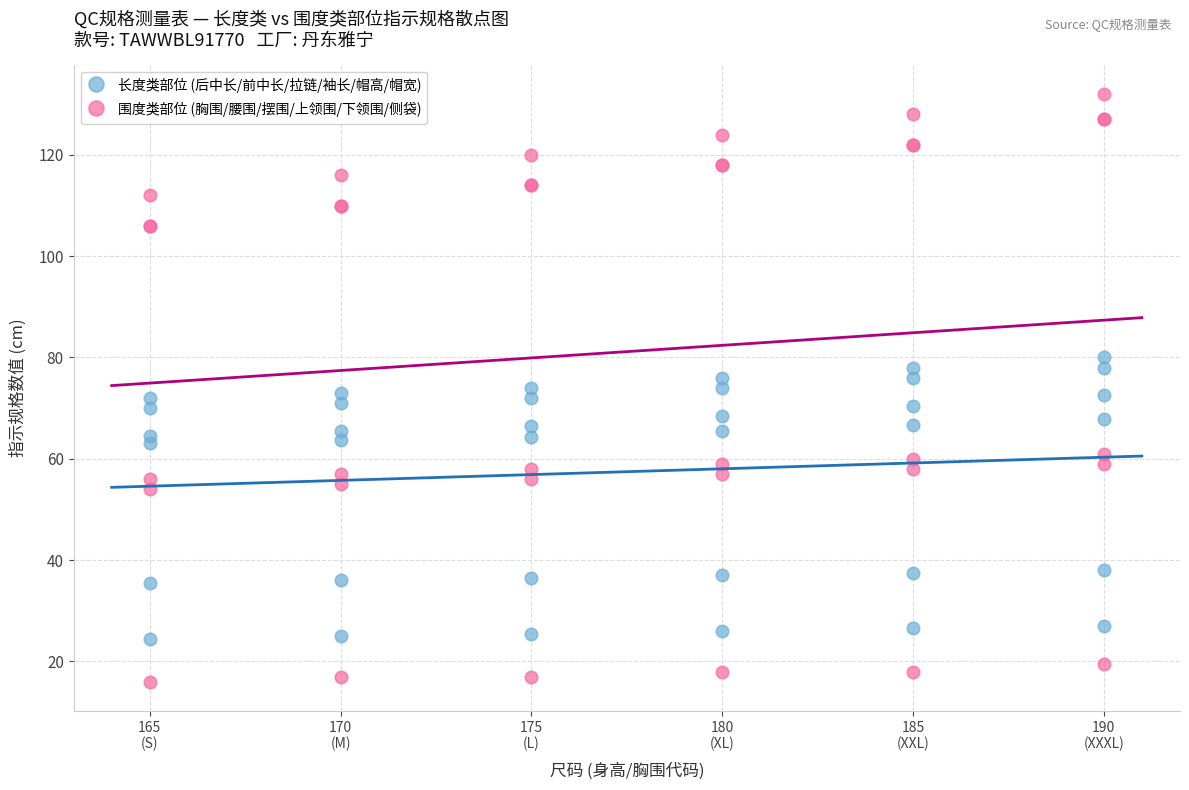

Which series contains the lowest Y value?

围度类部位 (胸围/腰围/摆围/上领围/下领围/侧袋)